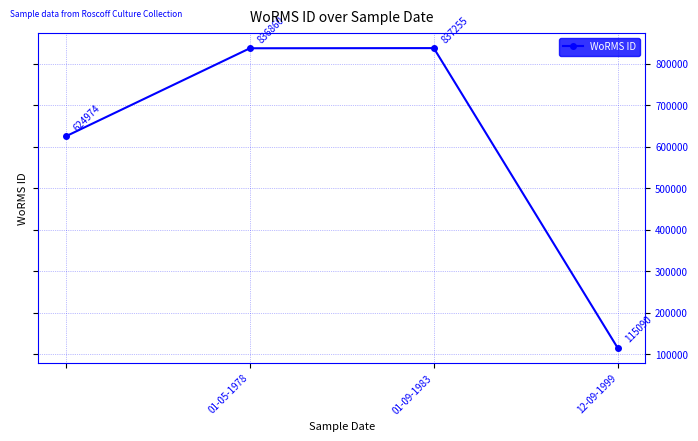

What is the sum of all values?

2414179